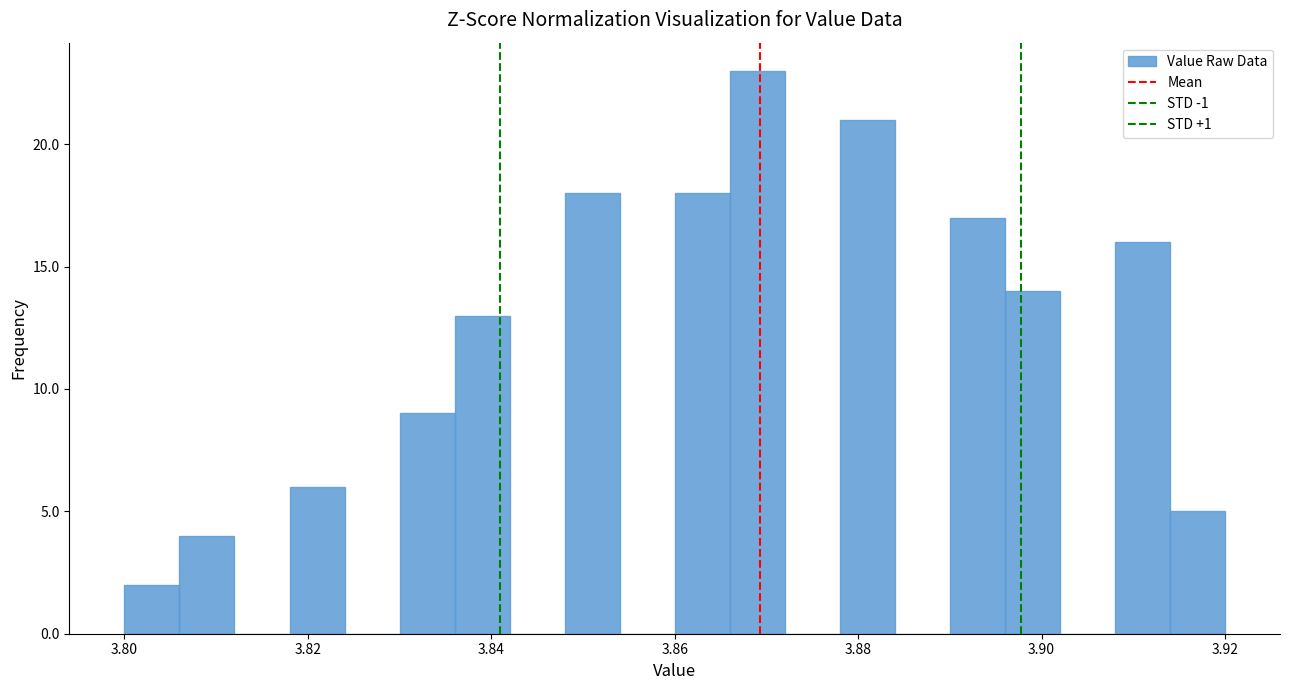

Read against the x-axis, roughly where is the centre of the tallest bar?

3.870